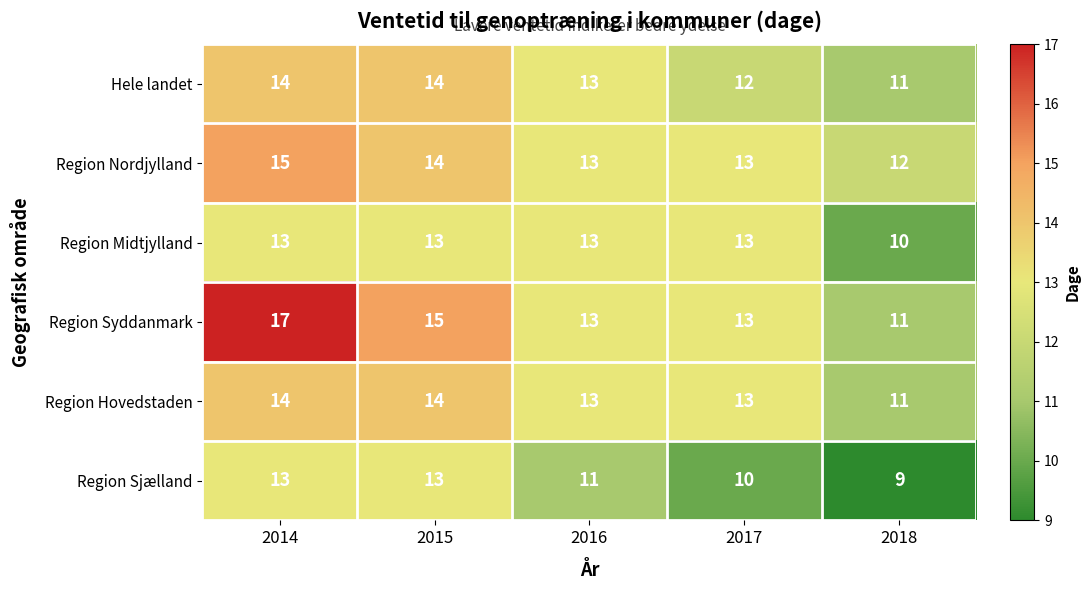

What is the sum of all Region Sjælland values?

56